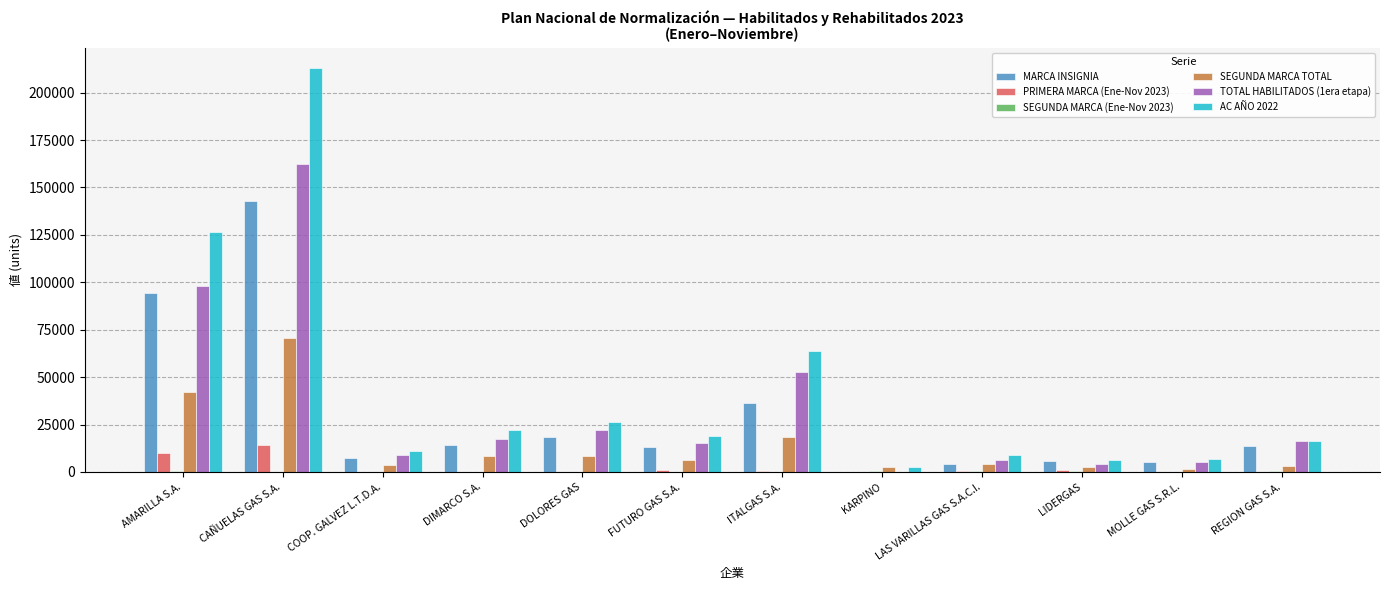

The TOTAL HABILITADOS (1era etapa) series shows 16515 at REGION GAS S.A.. True or false?

True